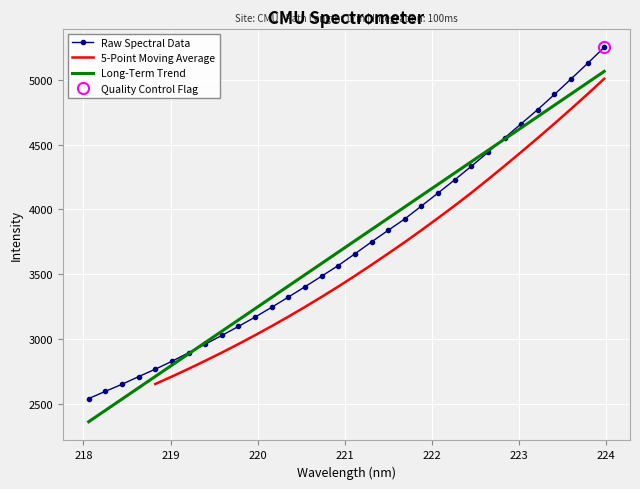

What is the difference between the maximum and minimum values?

2709.1